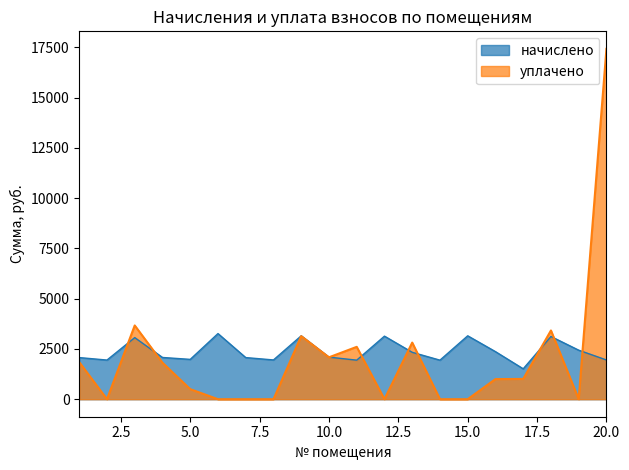

What is the maximum value for начислено?

3264.3